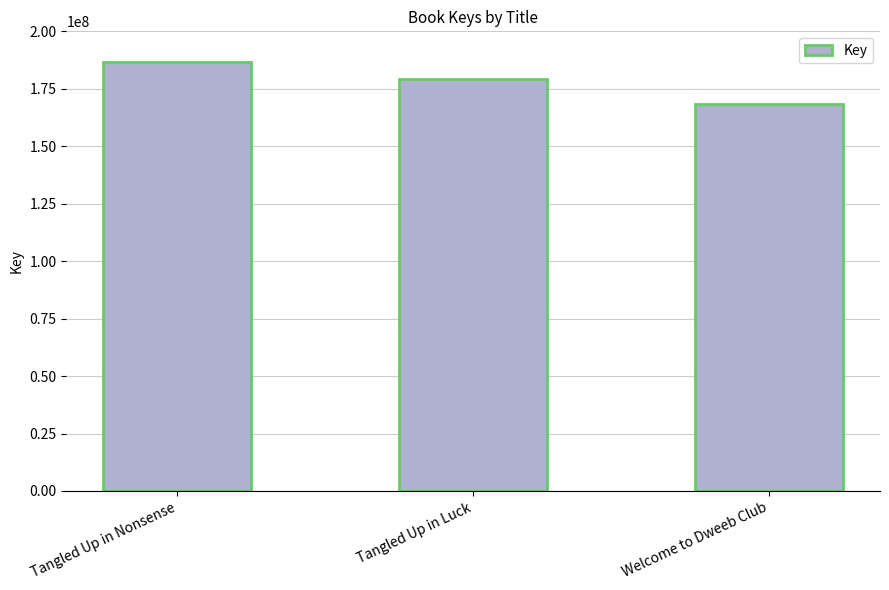

How many values are between 168273346 and 186812950?

3